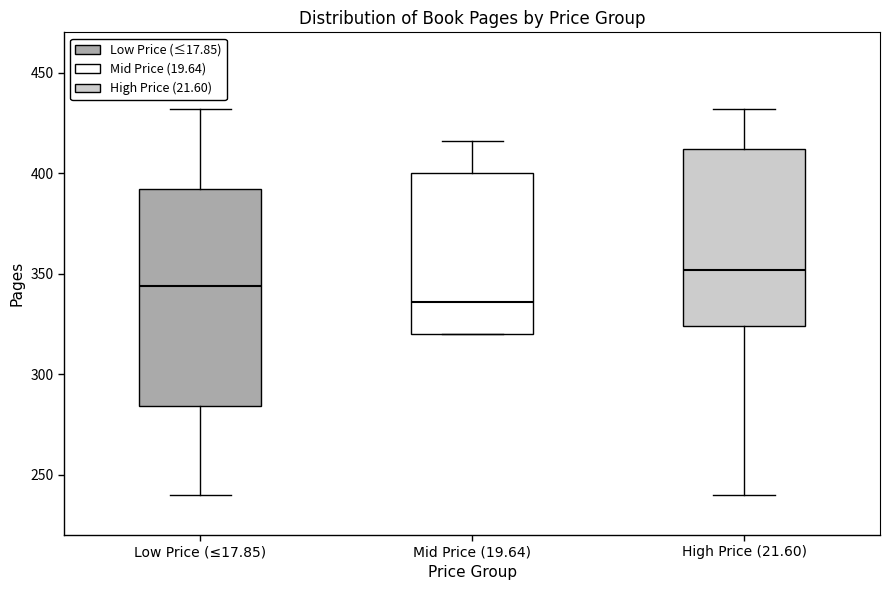

Which box is the tallest, from its lower edge to its upper edge?

Low Price (≤17.85)